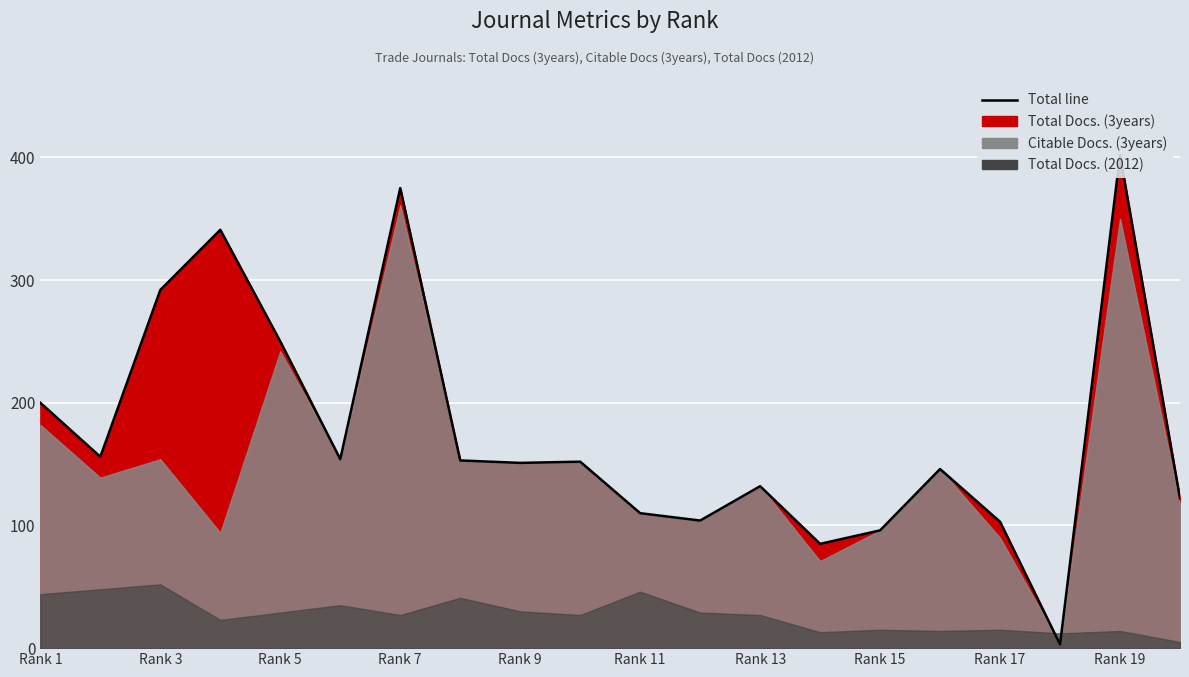

How many data points are above 152?

9